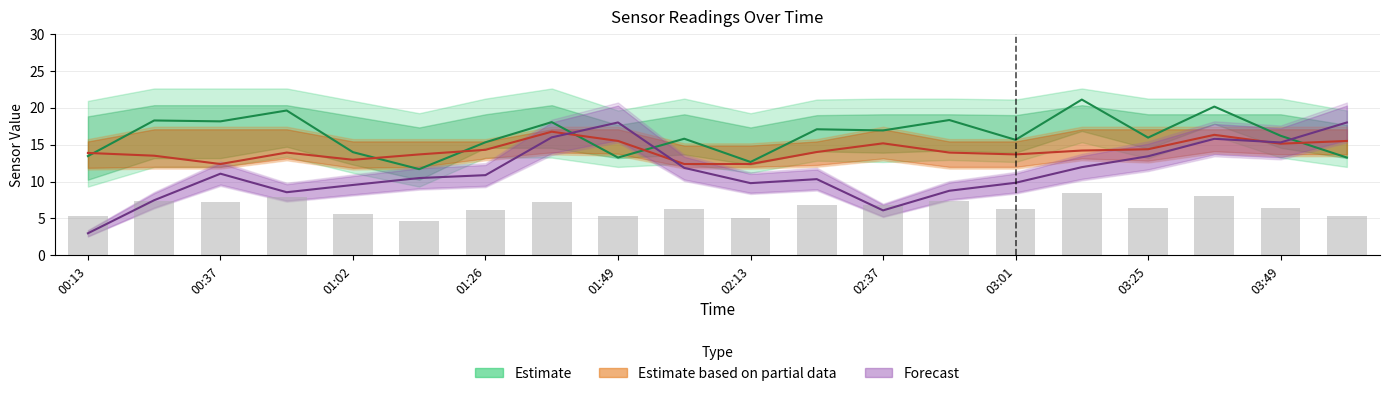

How many data points in Forecast (BME280_humidity) are less than 10?

8